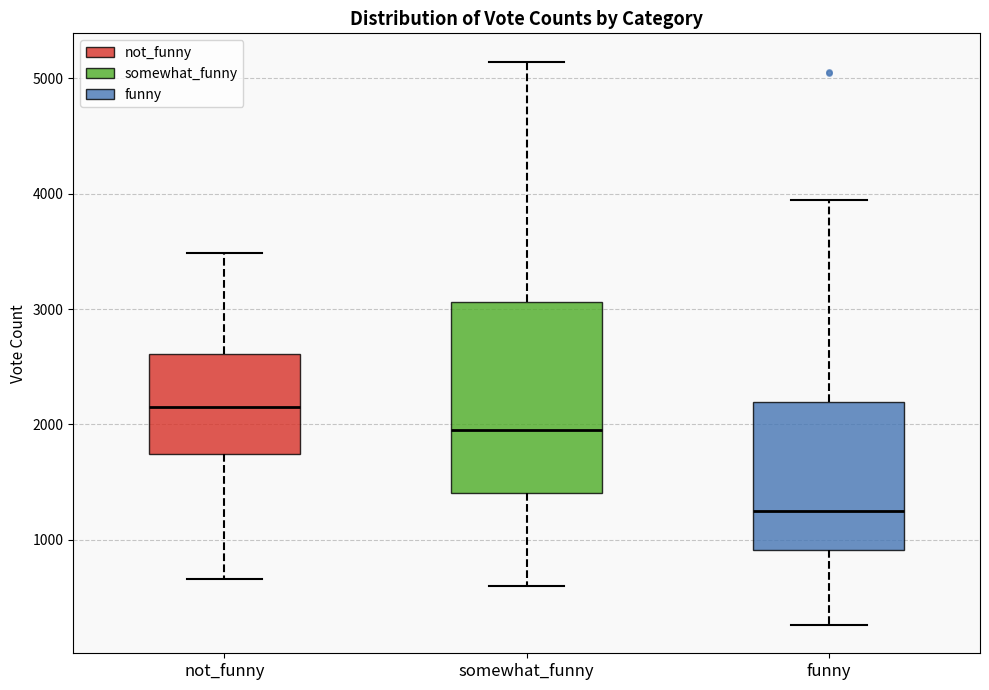

Comparing the boxes themselves (not the whiskers), which one is the tallest?

somewhat_funny